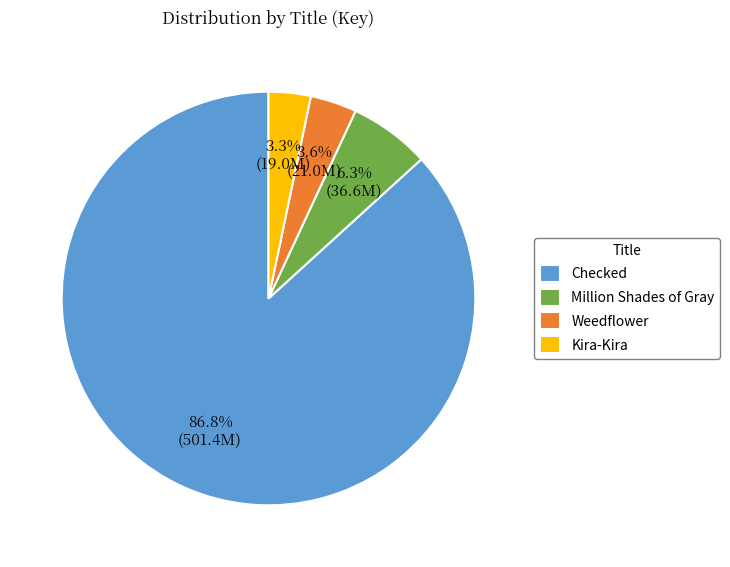

To the nearest percent, what portion does Checked represent?

87%